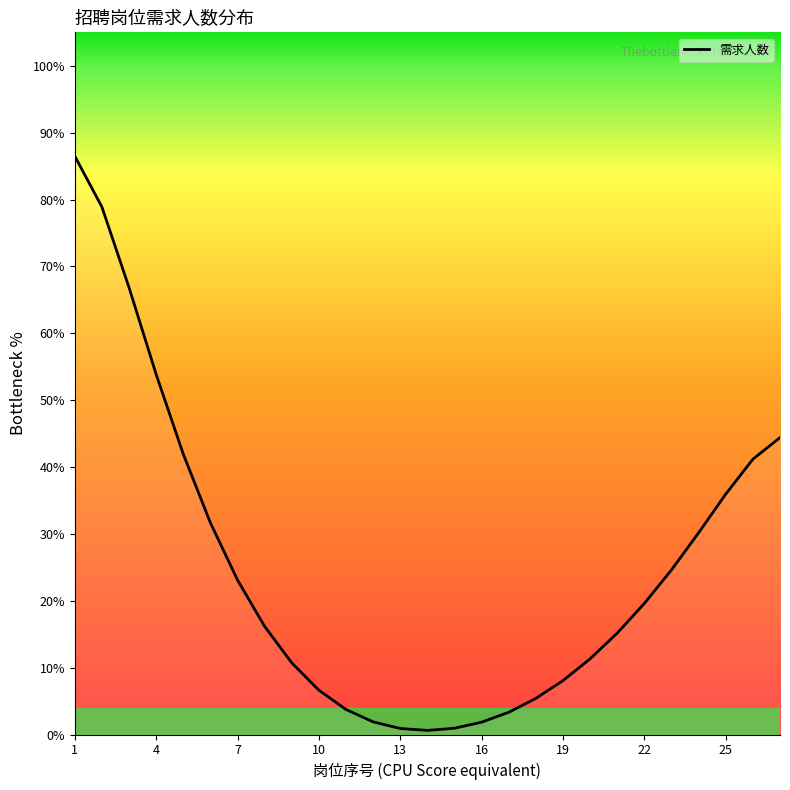

What is the greatest value displayed?

86.5